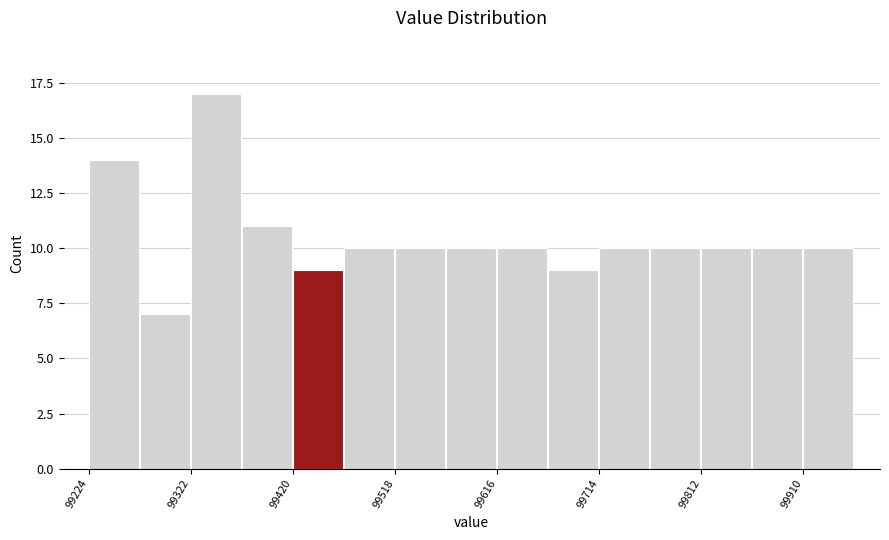

What is the height of the bar covering 99620 to 99670 on the x-axis? Neither the bar edges nor the heights are printed on the chart, so give them approximately, as read against the axes.

10